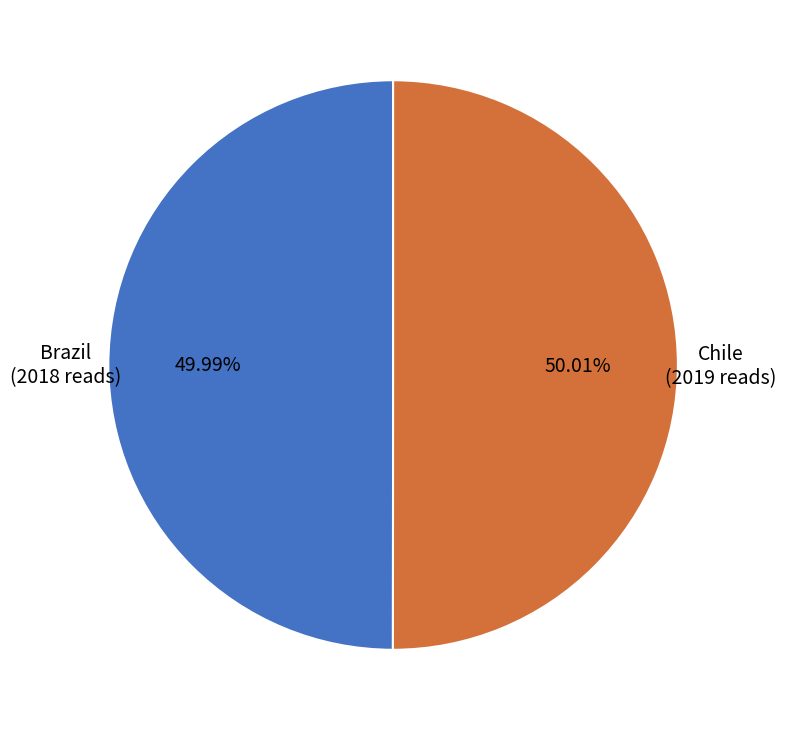

Is there any slice that represents more than half of the pie?

Yes